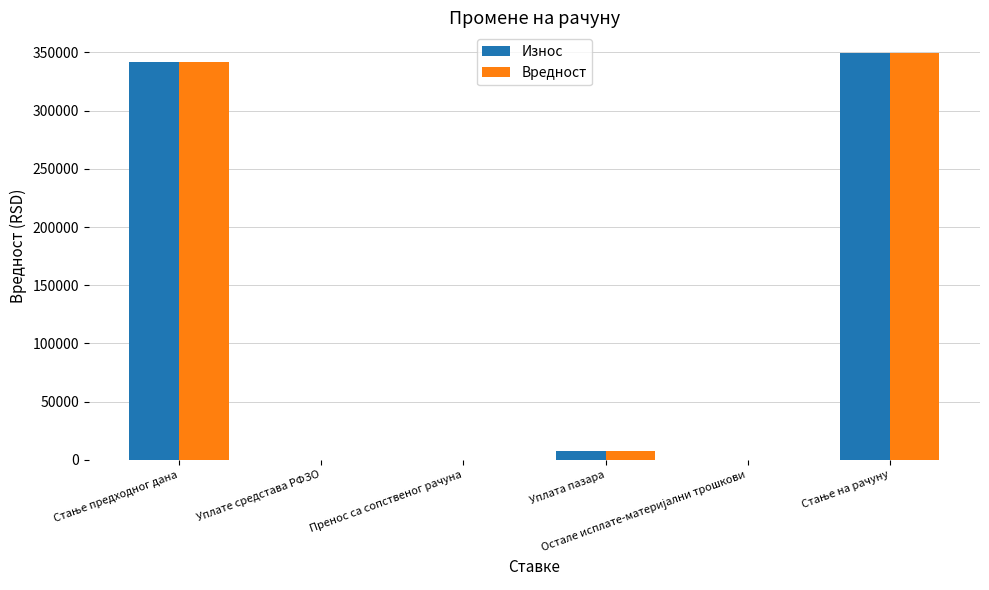

The value of Износ at Уплате средстава РФЗО is -108158.3. True or false?

False